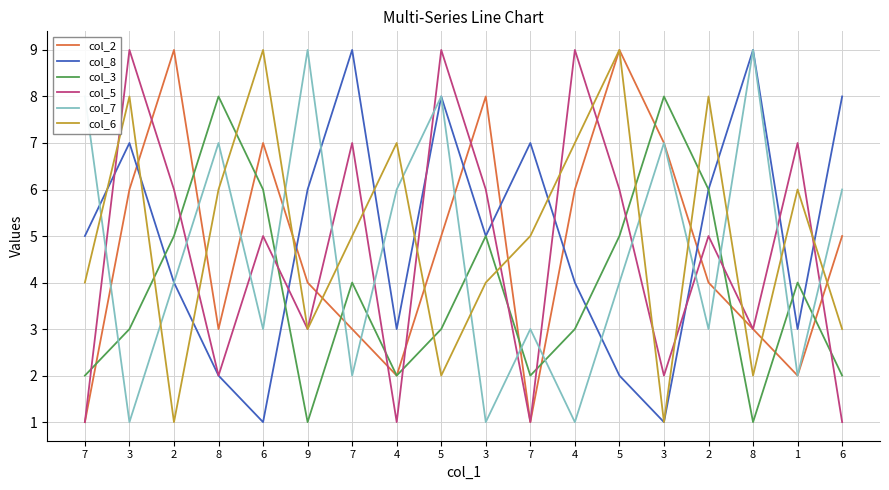

Is it true that col_8 equals 3 at 5?

False